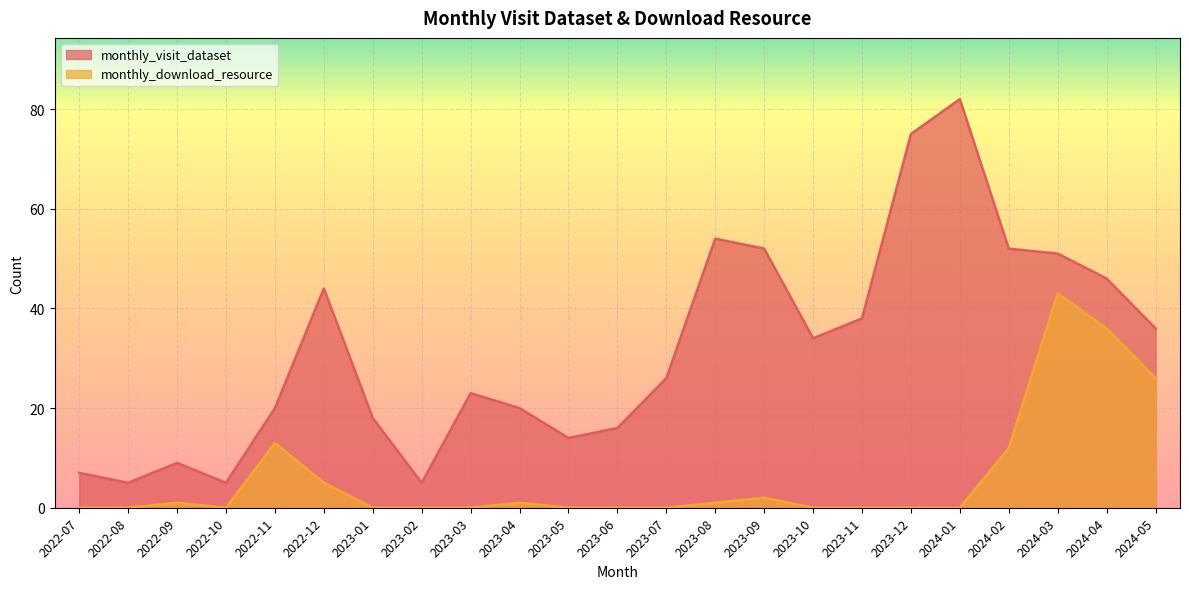

Where is the first local maximum for monthly_download_resource?

2022-09